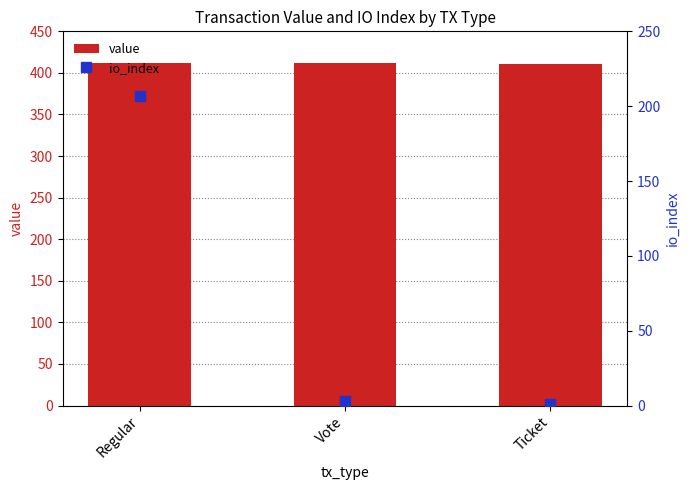

Which series has the largest total across all categories?

value